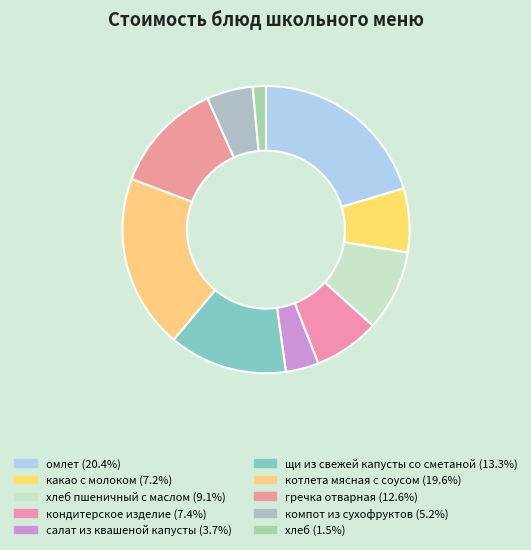

Count the number of slices in the pie.

10